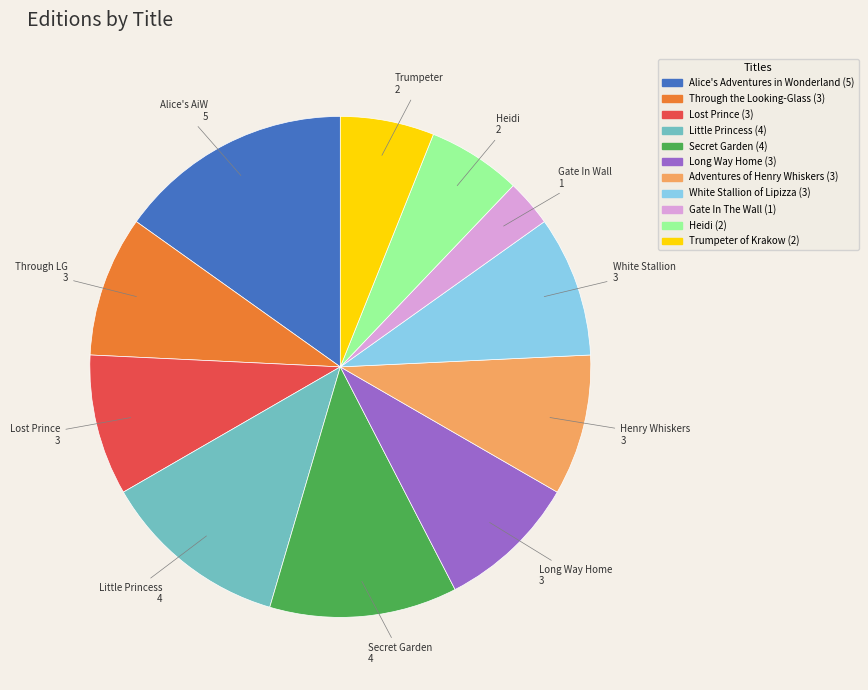

Is there any slice that represents more than half of the pie?

No